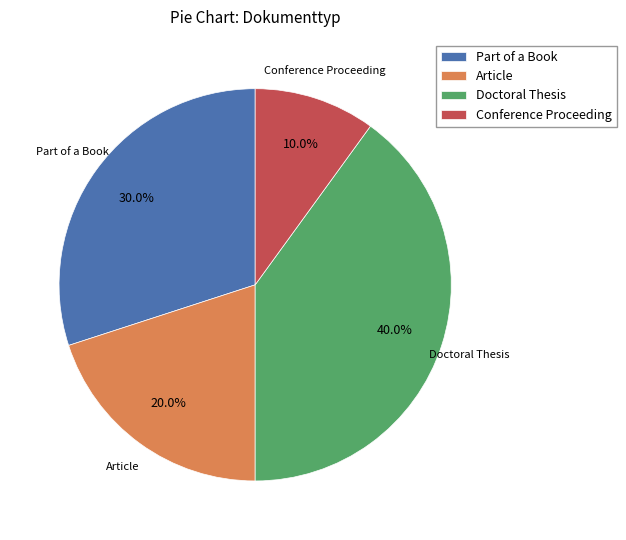

To the nearest percent, what portion does Article represent?

20%